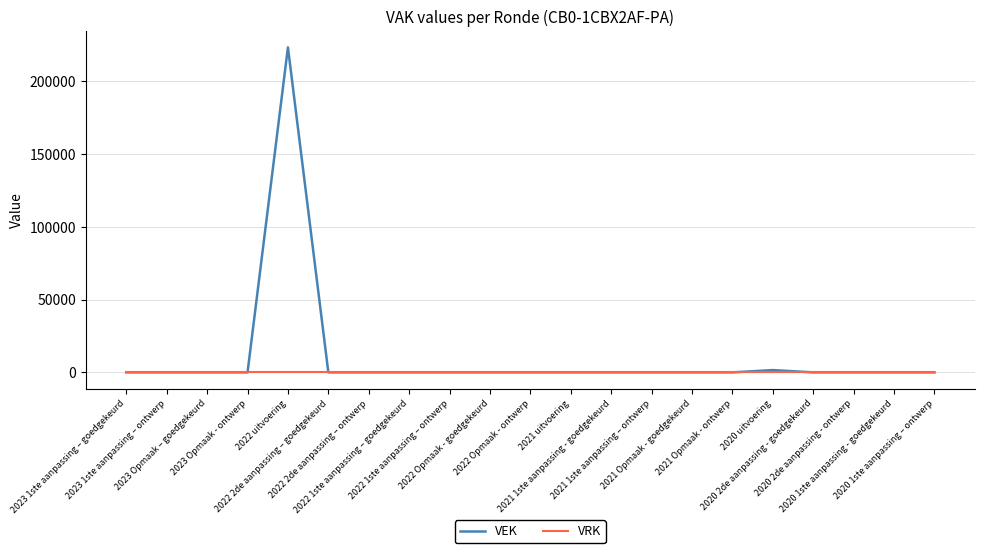

Which series has the widest spread of values?

VEK